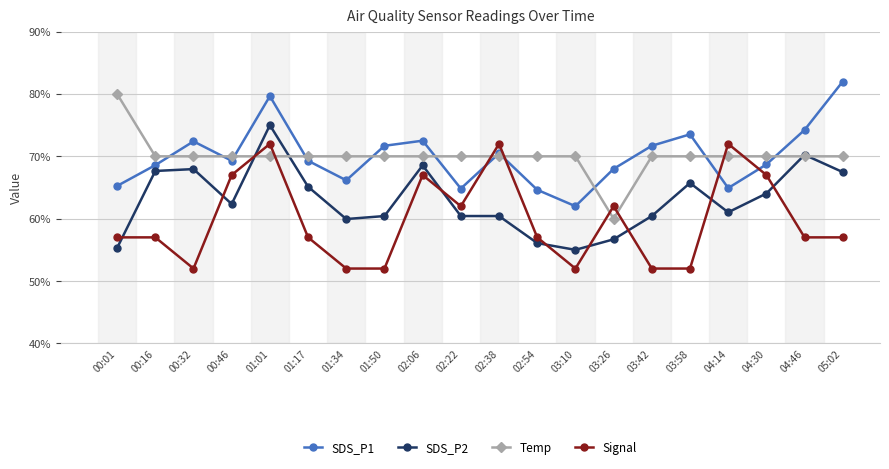

Between which two adjacent categories do Signal and SDS_P1 first intersect?

02:22 and 02:38